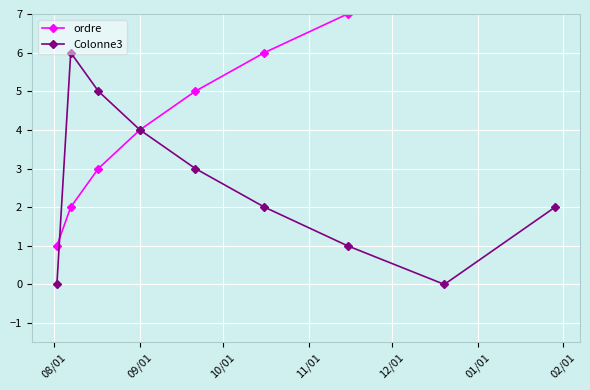

What is the difference between the maximum and minimum values in the ordre series?

8